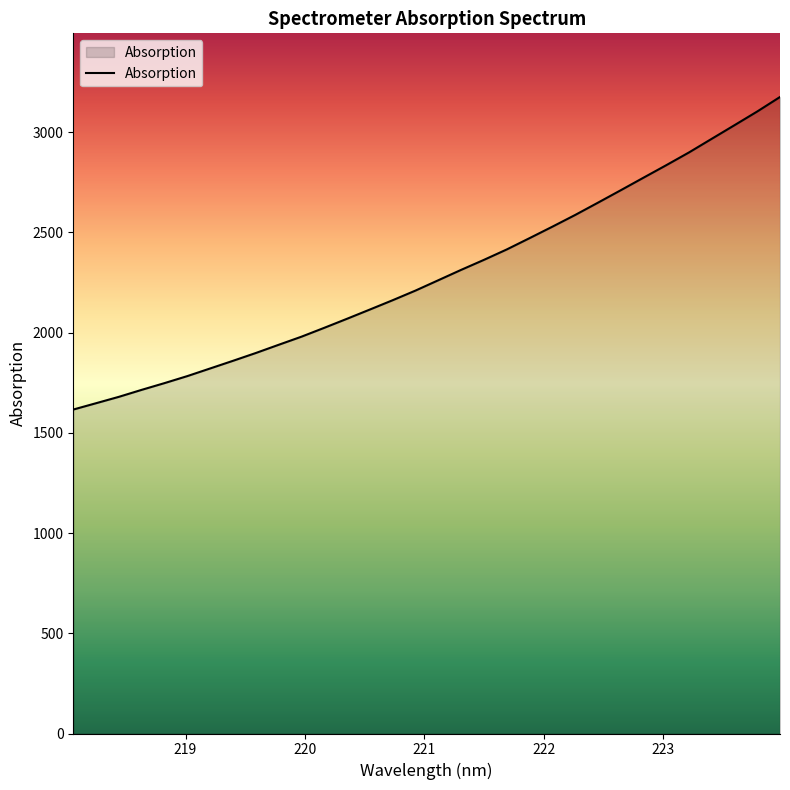

What is the difference between the maximum and minimum values?

1559.0